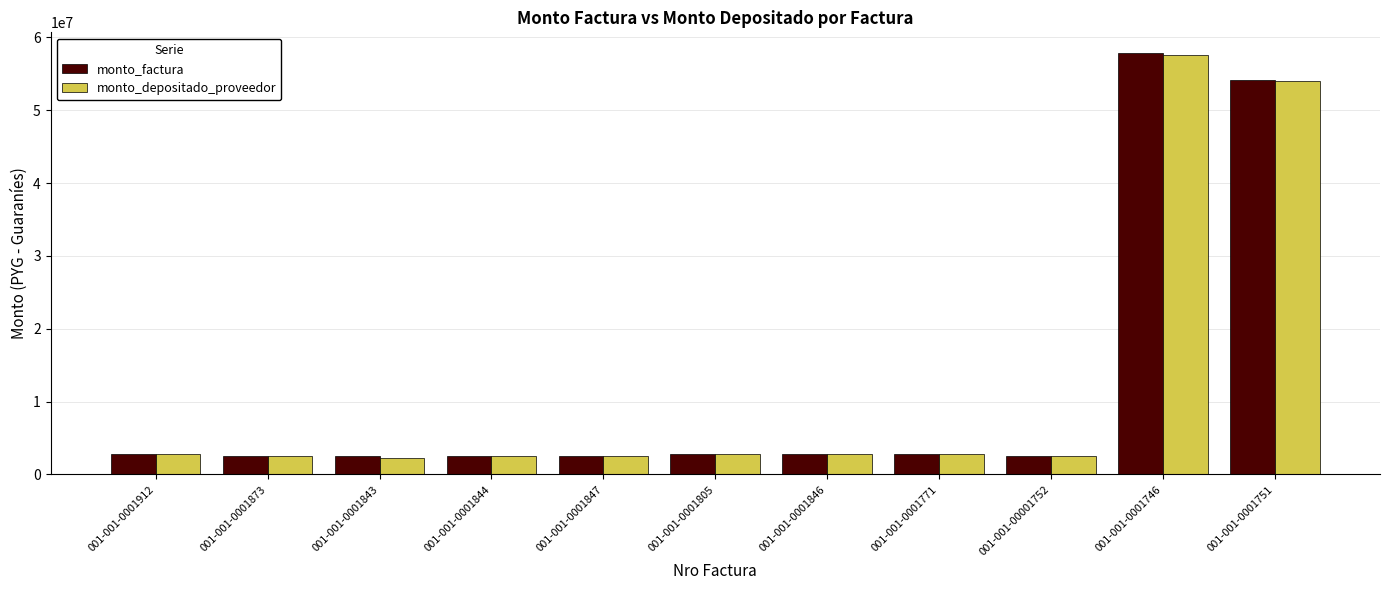

What is the label of the 5th bar from the left?

001-001-0001847